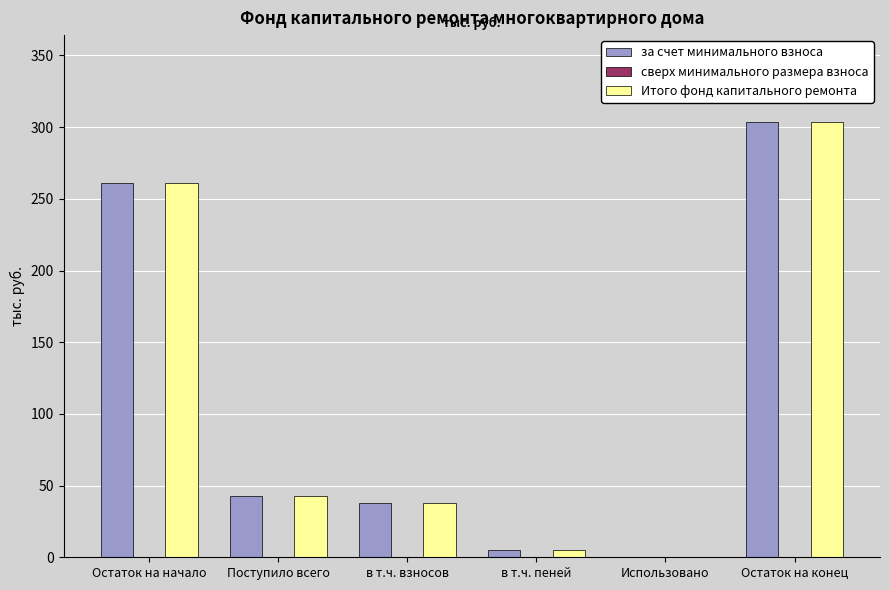

Reading left to right, extract all data points from this chart.

за счет минимального взноса: Остаток на начало=260.9	Поступило всего=42.6	в т.ч. взносов=37.8	в т.ч. пеней=4.8	Использовано=0.0	Остаток на конец=303.5
Итого фонд капитального ремонта: Остаток на начало=260.9	Поступило всего=42.6	в т.ч. взносов=37.8	в т.ч. пеней=4.8	Использовано=0.0	Остаток на конец=303.5